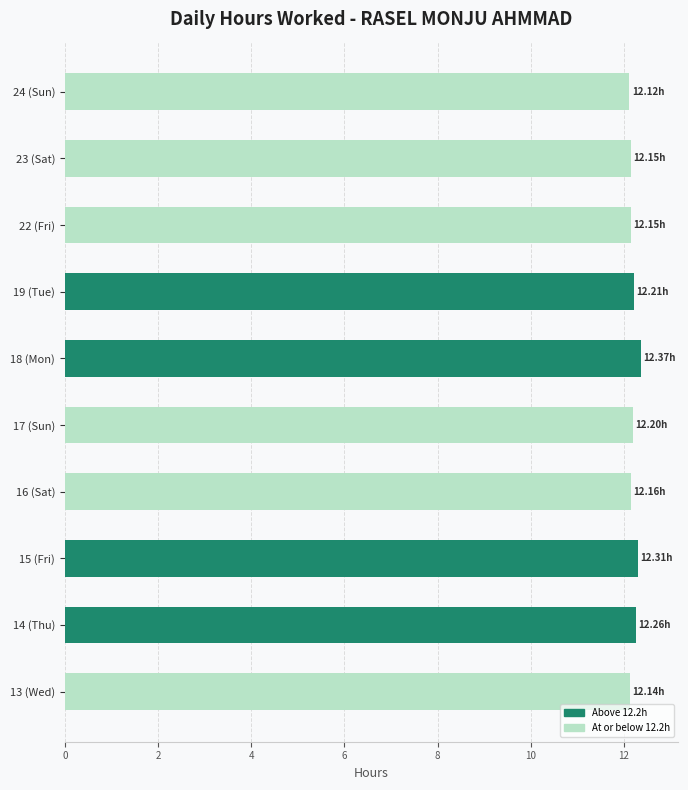

What is the sum of the values at 18 (Mon) and 17 (Sun)?

24.6